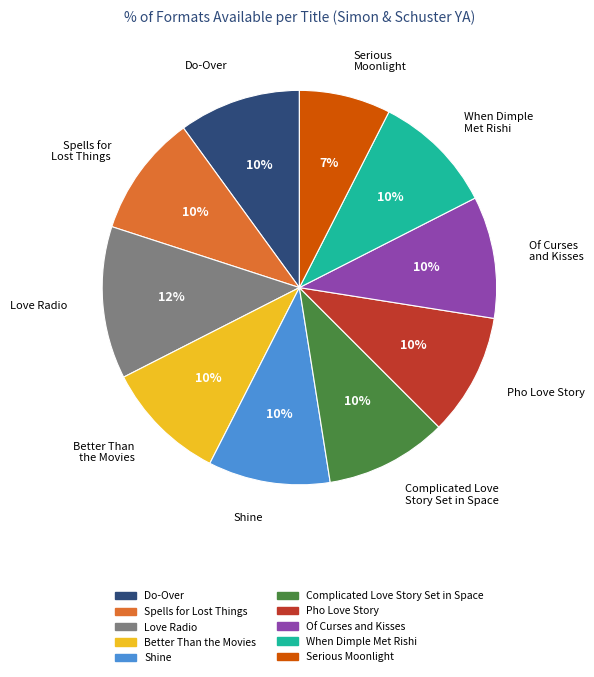

Is When Dimple Met Rishi the majority of the pie?

No